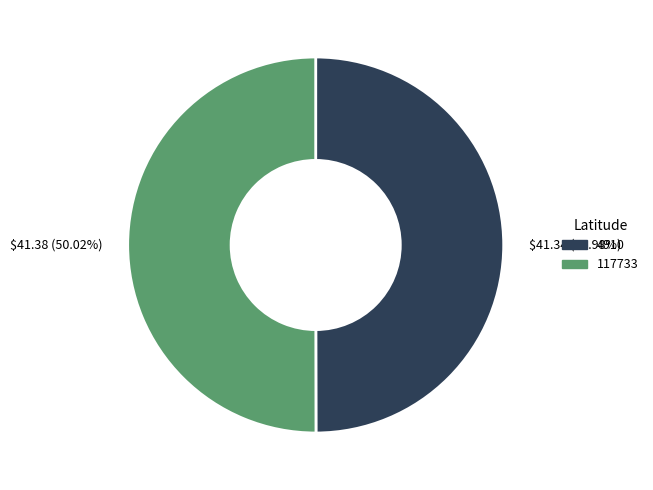

What is the ratio of the value at 117733 to the value at 4910?

1.0